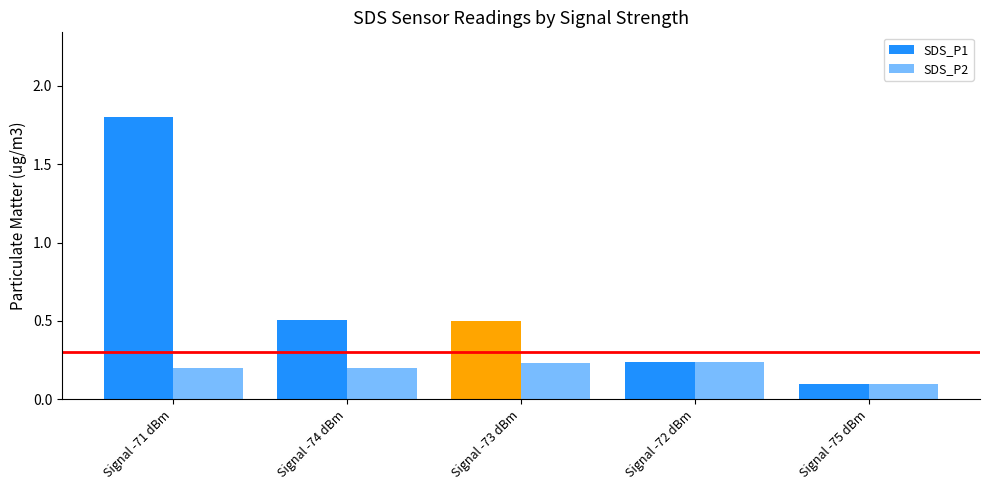

Does the chart contain any negative values?

No